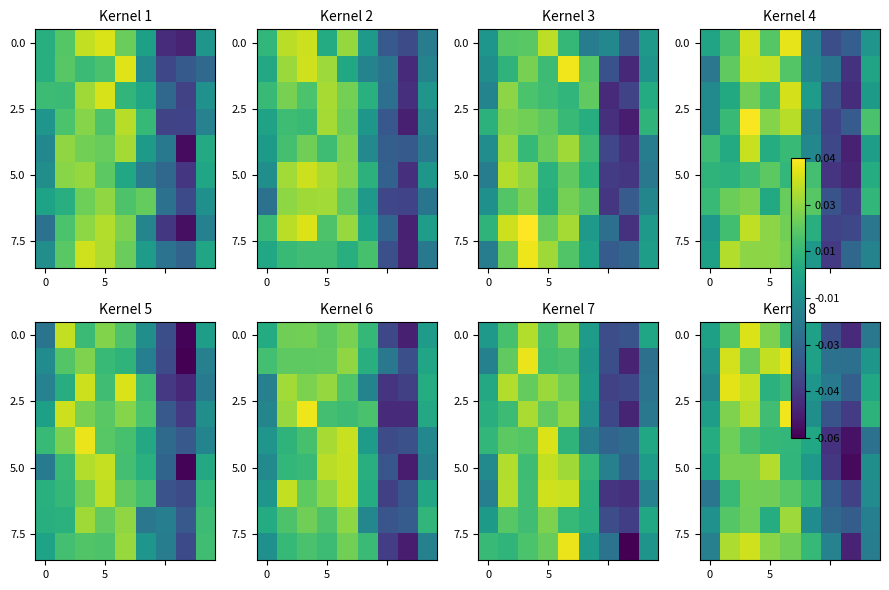

True or false: 5.0 has a value of 0.0 at 5.

True